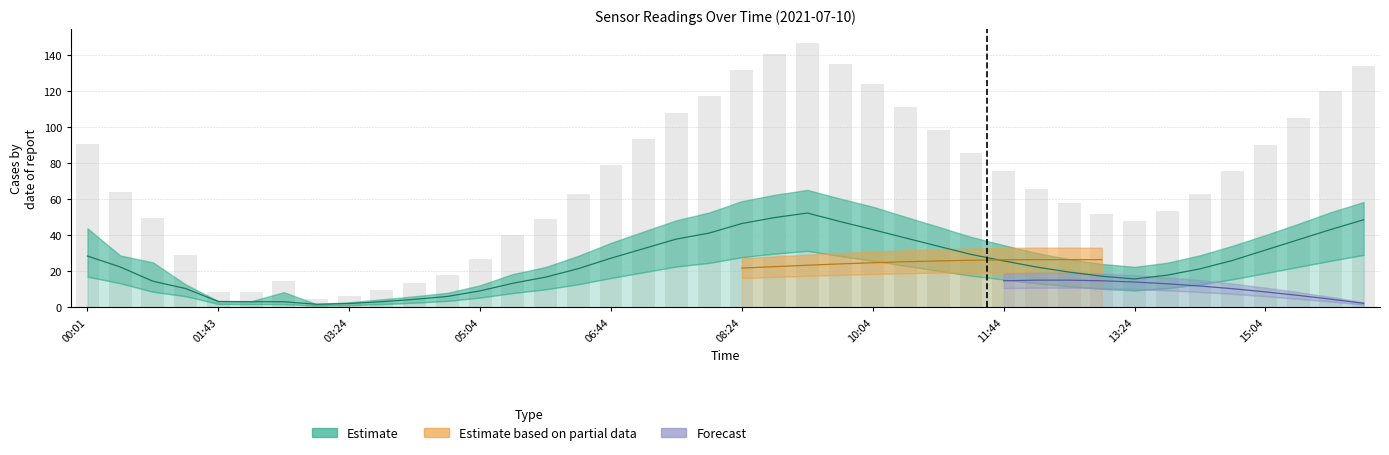

What is the label of the 10th bar from the right?

12:34